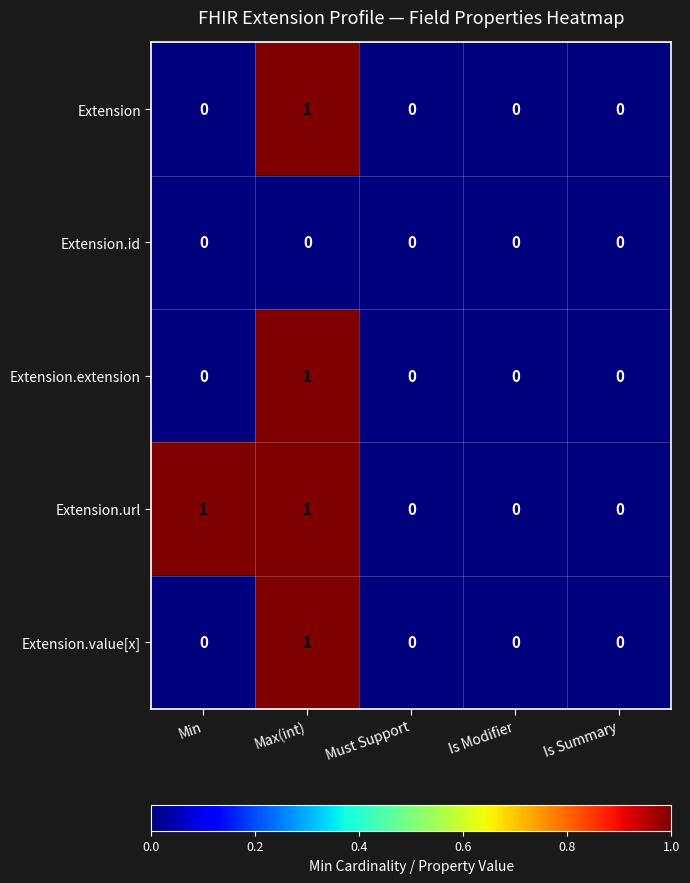

Is it true that Extension equals 0 at Is Modifier?

True